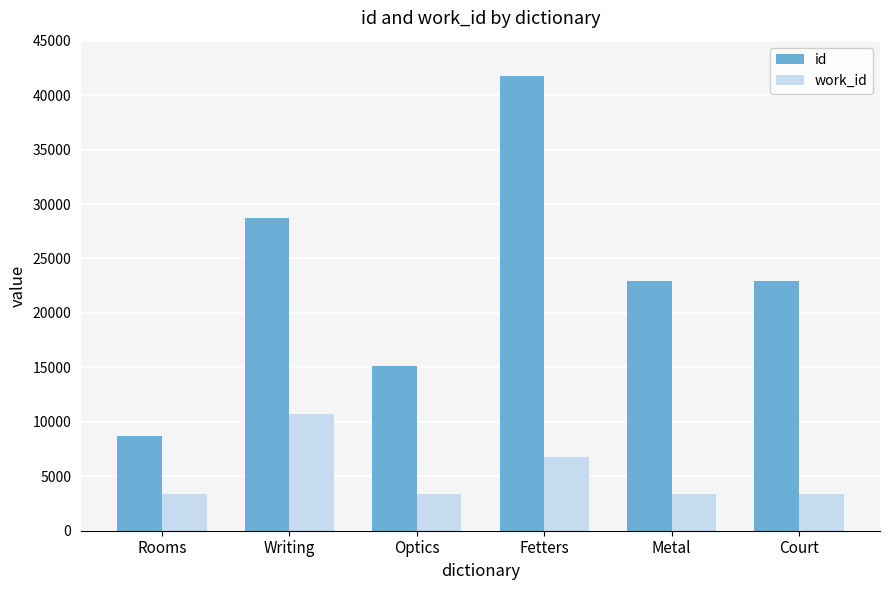

What is the greatest value displayed?

41767